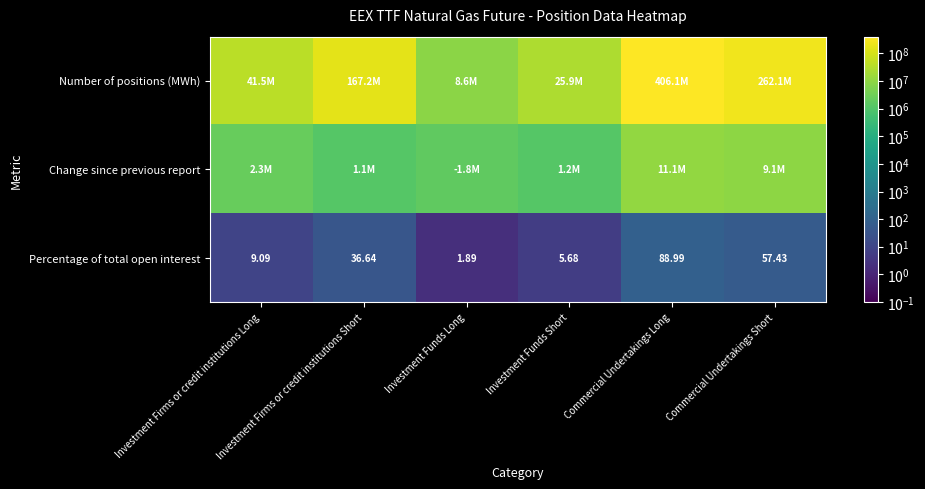

Which series has the widest spread of values?

Number of positions (MWh)